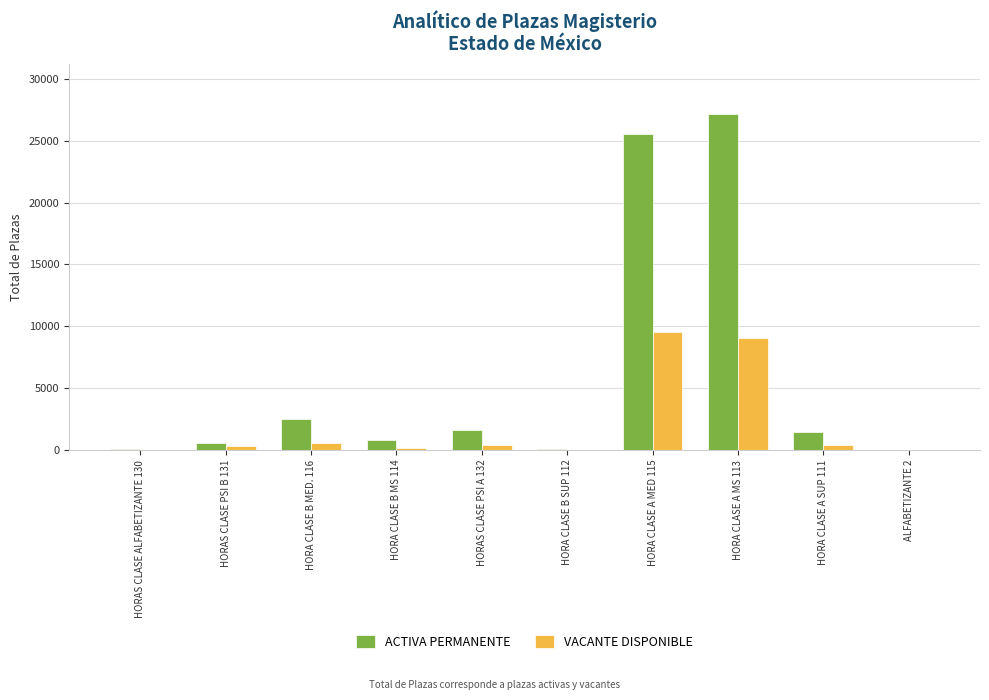

Where is ACTIVA PERMANENTE nearest to the value 13581?

HORA CLASE B MED. 116